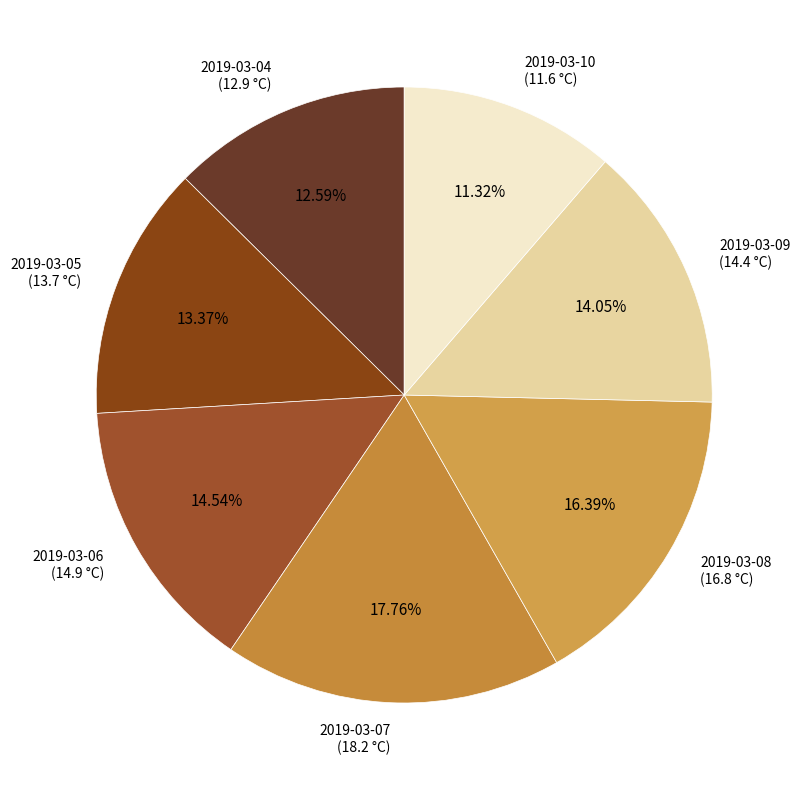

How much of the chart is everything except 2019-03-04?

87.4%